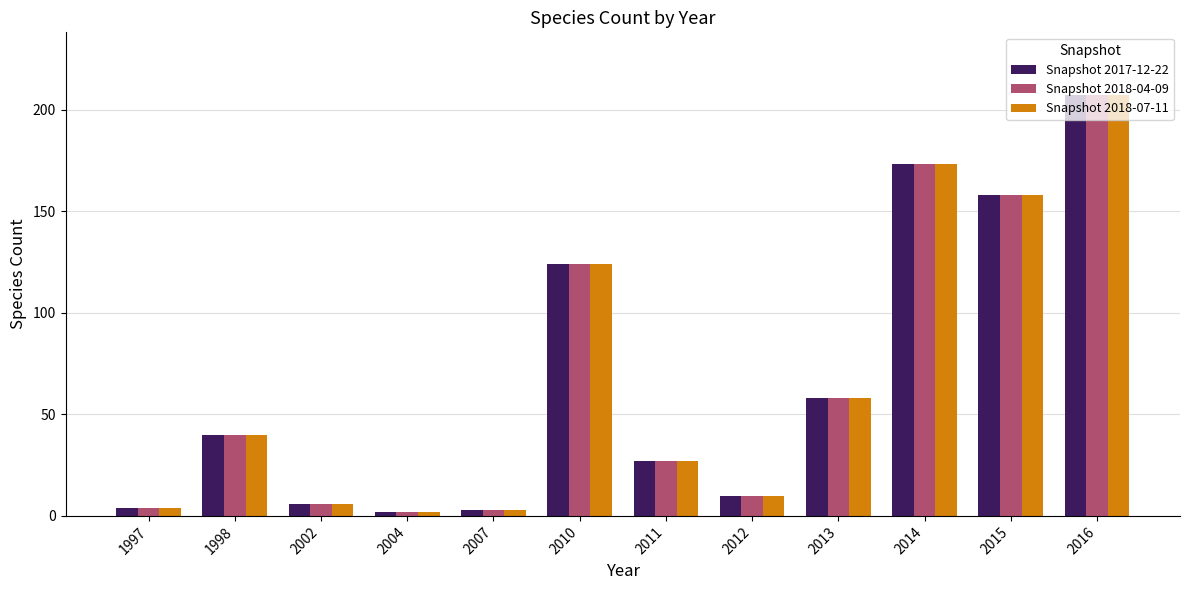

True or false: Snapshot 2018-04-09 has a value of 18 at 2013.

False